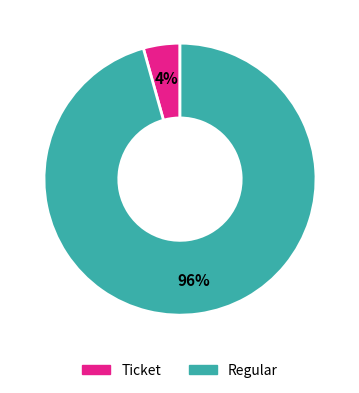

Which slice is the smallest?

Ticket